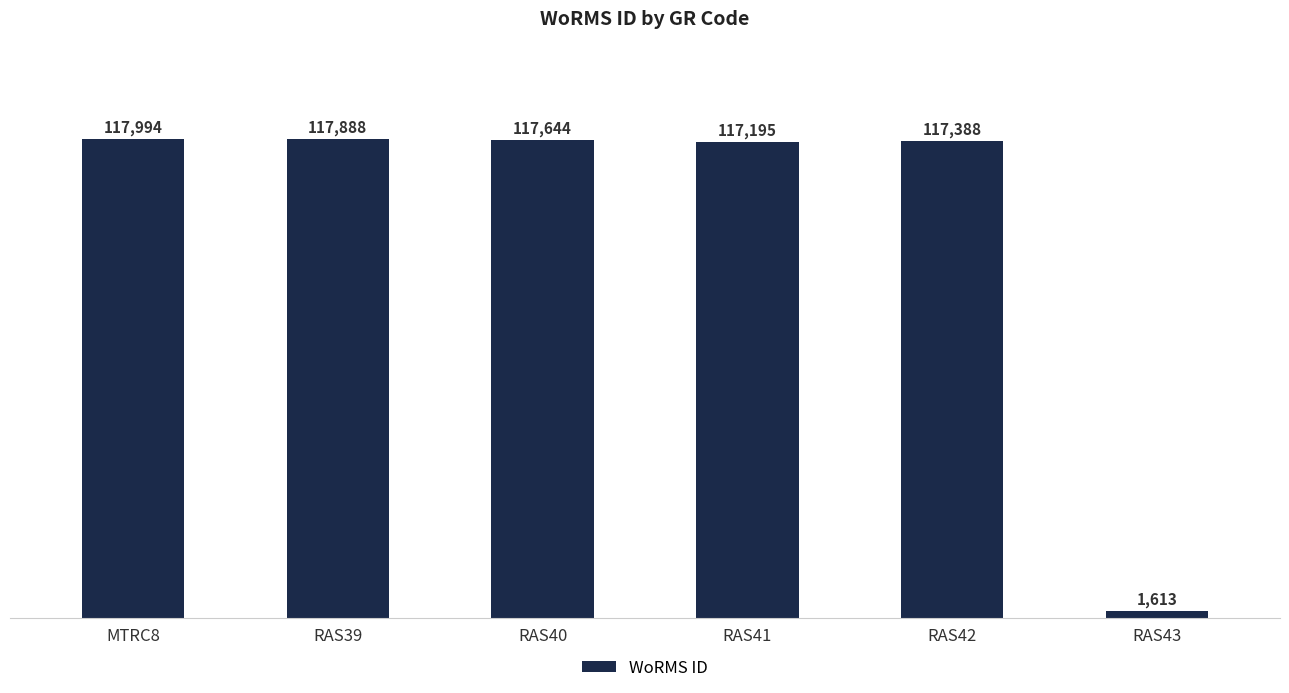

What is the difference between the maximum and minimum values?

116381